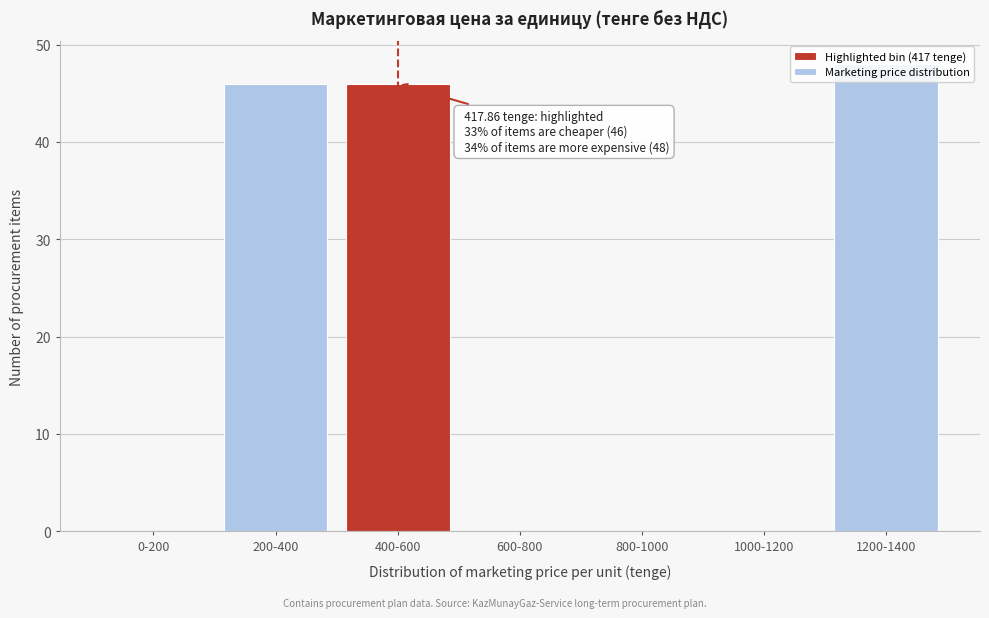

Which label corresponds to the largest value in the chart?

1200-1400